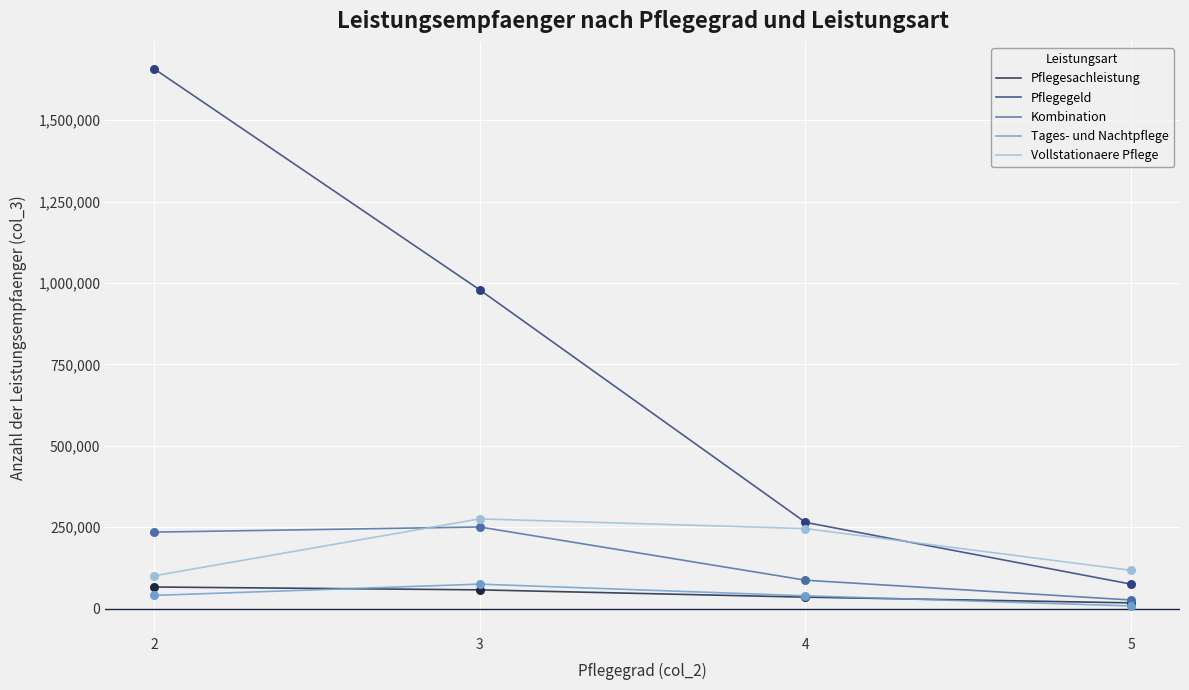

Between 3 and 5, which series saw the biggest shift?

Pflegegeld